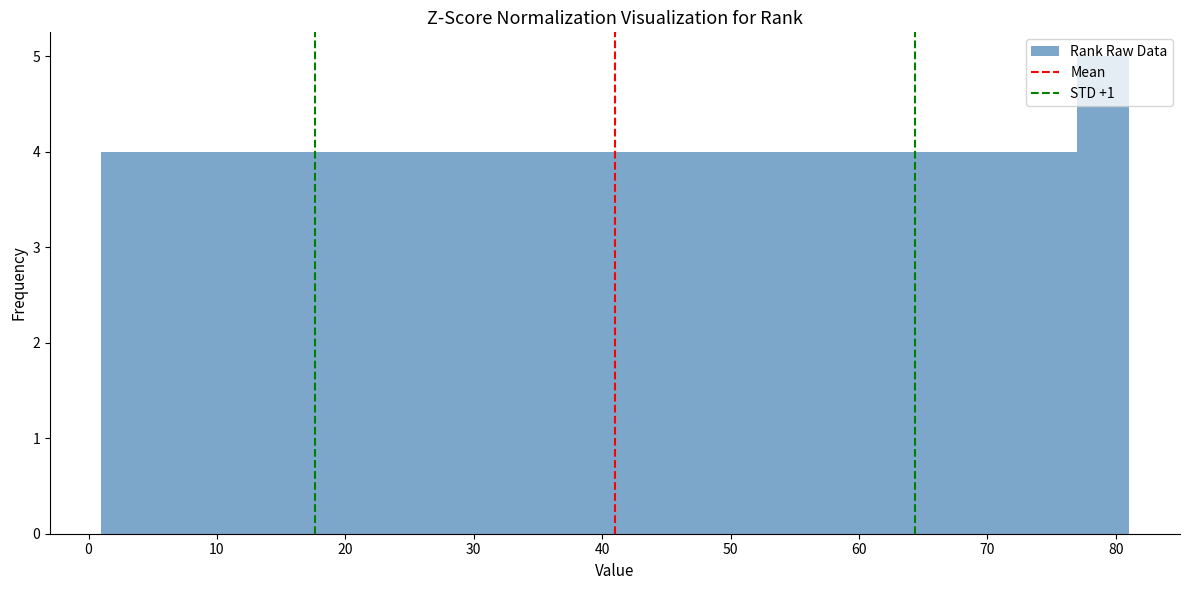

Reading left to right, list every bar in this chart as the range it spans on the x-axis followed by its height. The values are not printed on the chart, so give them approximately, as read against the axis.

1 to 5: 4
5 to 9: 4
9 to 13: 4
13 to 17: 4
17 to 21: 4
21 to 25: 4
25 to 29: 4
29 to 33: 4
33 to 37: 4
37 to 41: 4
41 to 45: 4
45 to 49: 4
49 to 53: 4
53 to 57: 4
57 to 61: 4
61 to 65: 4
65 to 69: 4
69 to 73: 4
73 to 77: 4
77 to 81: 5